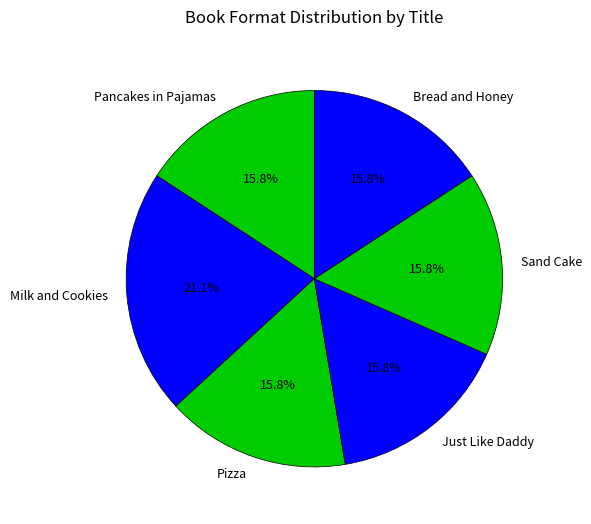

Is it true that Bread and Honey is 25% of the pie?

False